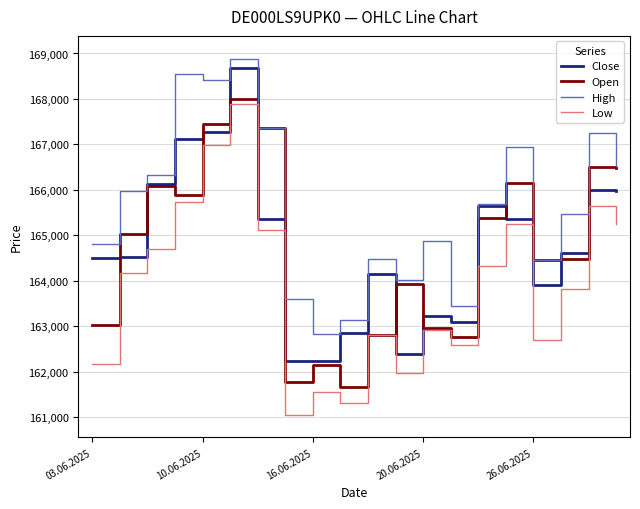

True or false: Low and High intersect in this chart.

False